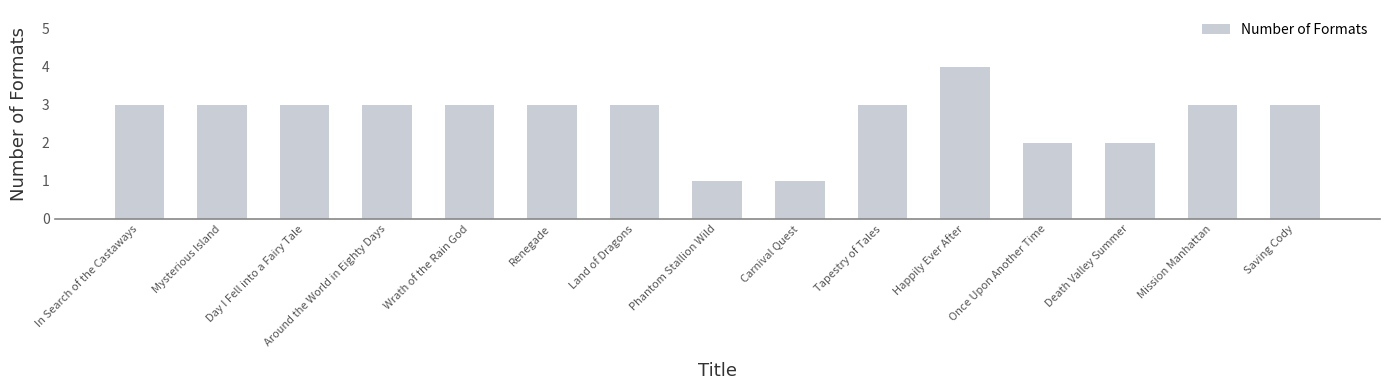

What is the label of the 15th bar from the left?

Saving Cody